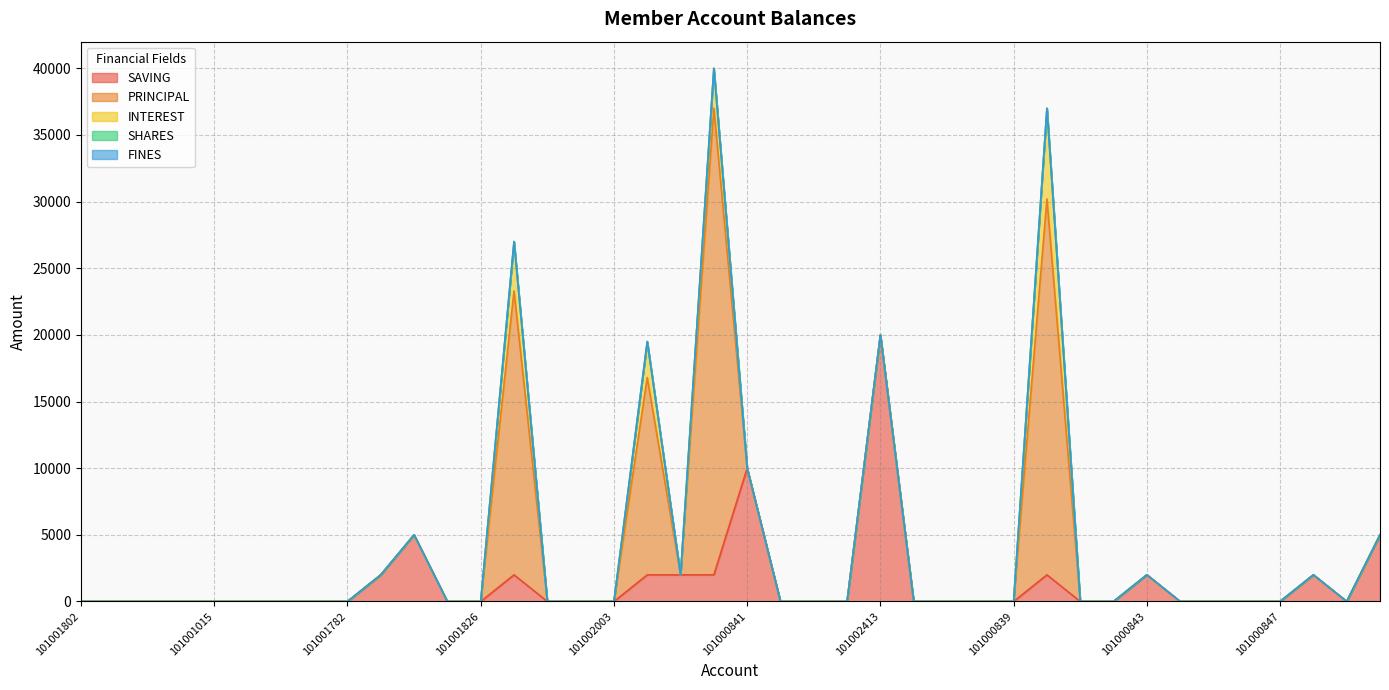

True or false: SHARES and SAVING intersect in this chart.

False